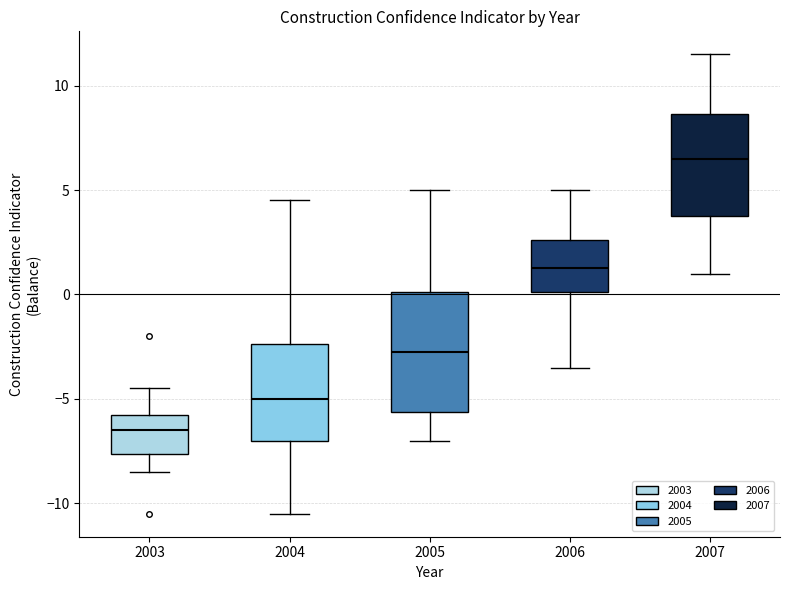

Which box's median line is the lowest?

2003